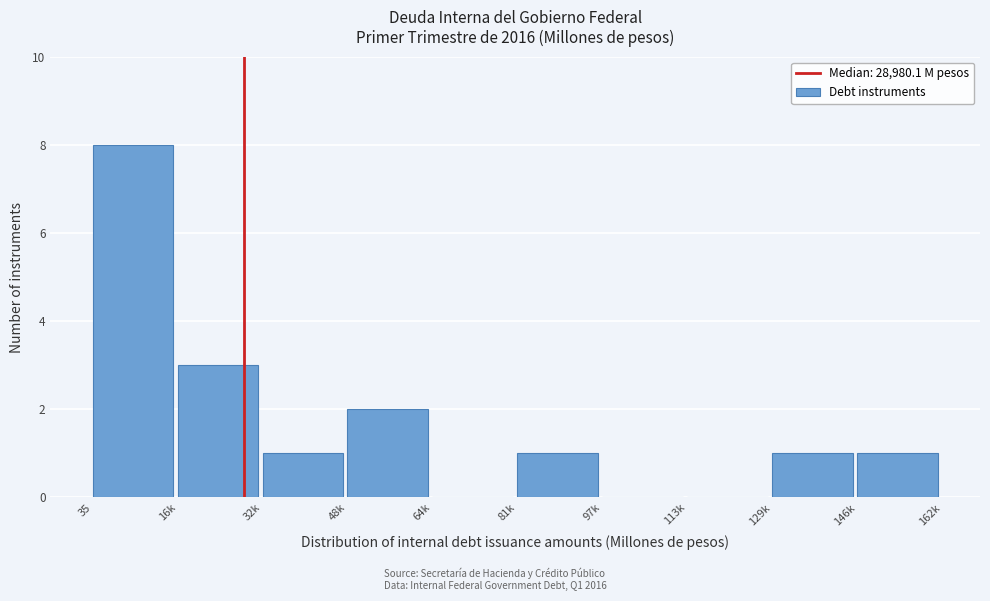

Reading left to right, list all the values displayed in this chart.

35=8	16k=3	32k=1	48k=2	64k=0	81k=1	97k=0	113k=0	129k=1	146k=1